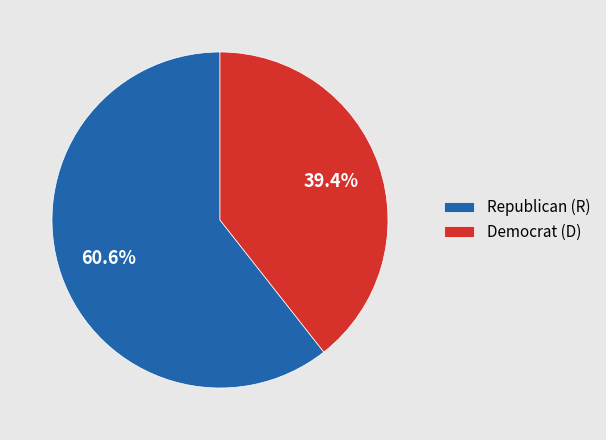

Does any single category account for the majority?

Yes